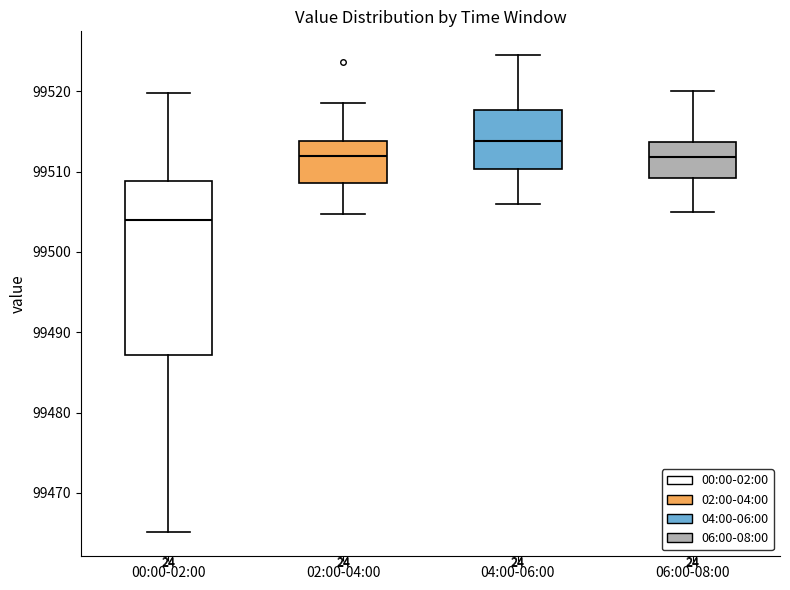

Reading left to right, transcribe this box plot: for each box, give where its median line is, the range the box spans, and where its two whiskers end, as read against the y-axis. The values are not printed on the chart, so give them approximately, as read against the axis.

00:00-02:00: median 99504, box 99487 to 99509, whiskers 99465 to 99520
02:00-04:00: median 99512, box 99509 to 99514, whiskers 99505 to 99519
04:00-06:00: median 99514, box 99510 to 99518, whiskers 99506 to 99525
06:00-08:00: median 99512, box 99509 to 99514, whiskers 99505 to 99520